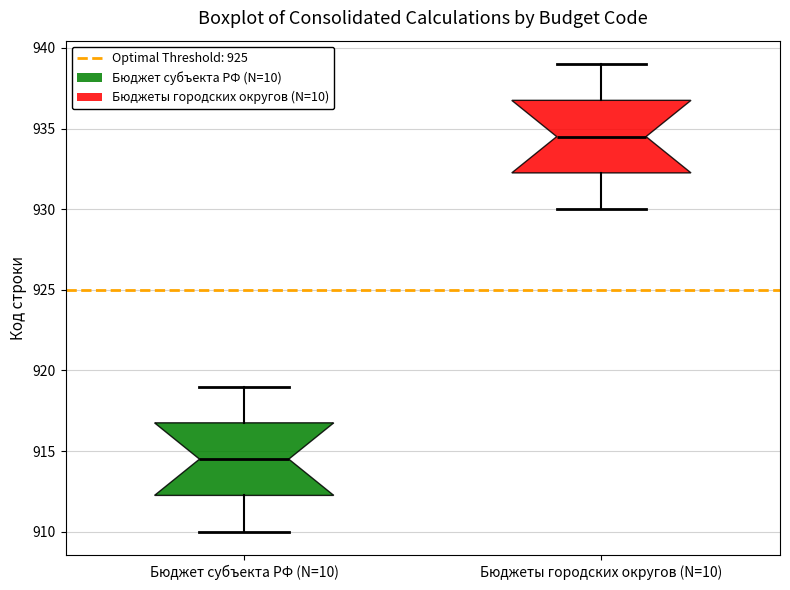

Where is the lower edge of the box for Бюджет субъекта РФ (N=10) on the y-axis? The values are not printed on the chart, so give them approximately, as read against the axis.

912.5